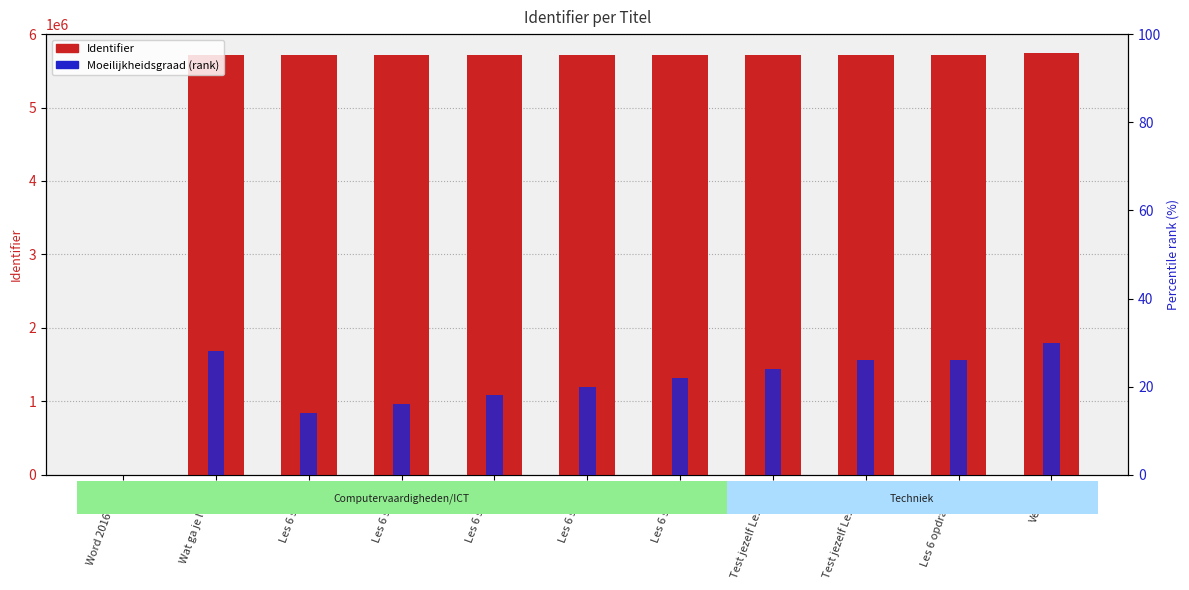

What is the average value of the Moeilijkheidsgraad (rank) series?

20